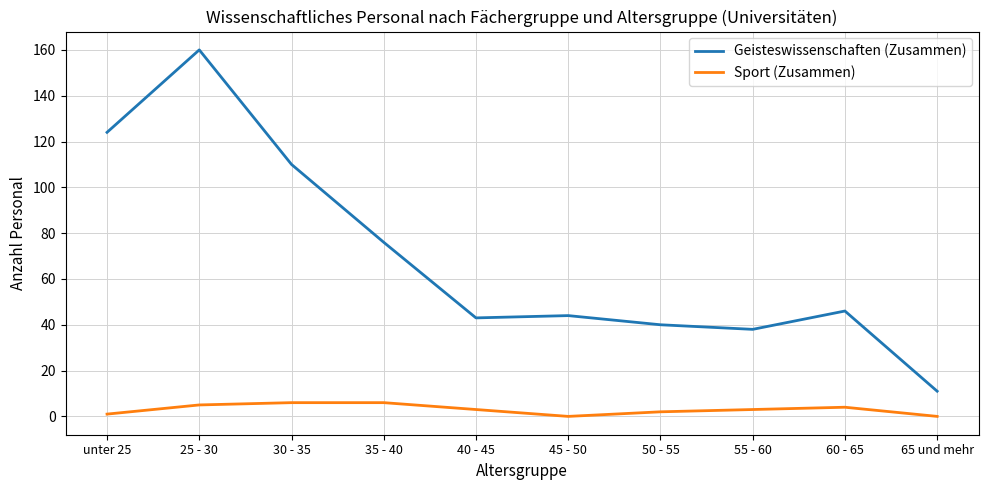

What is the difference between the second highest and second lowest values in the Geisteswissenschaften (Zusammen) series?

86